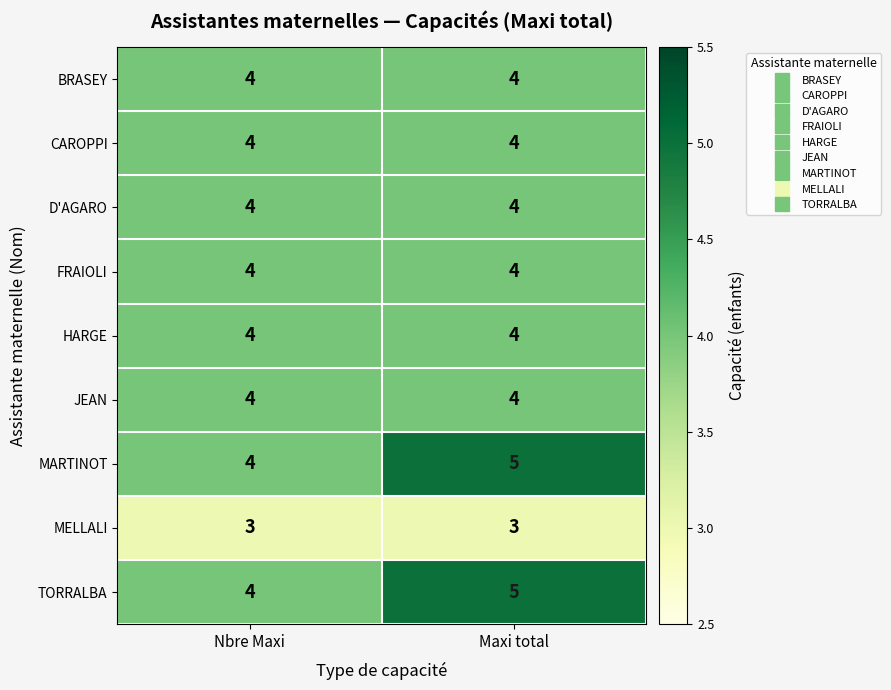

How many categories are shown in the chart?

2